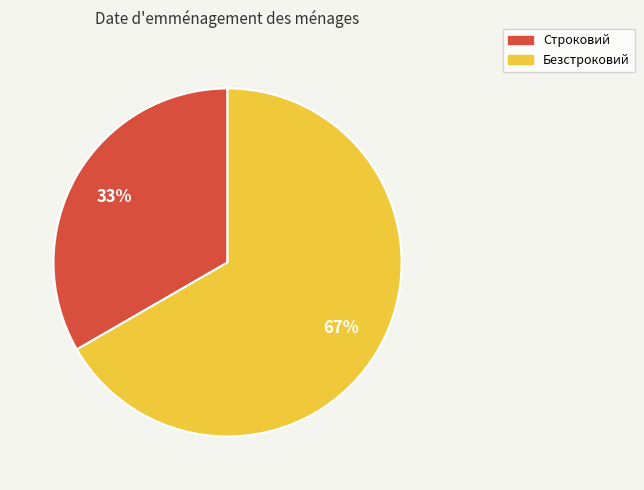

True or false: Строковий accounts for 33% of the total.

True